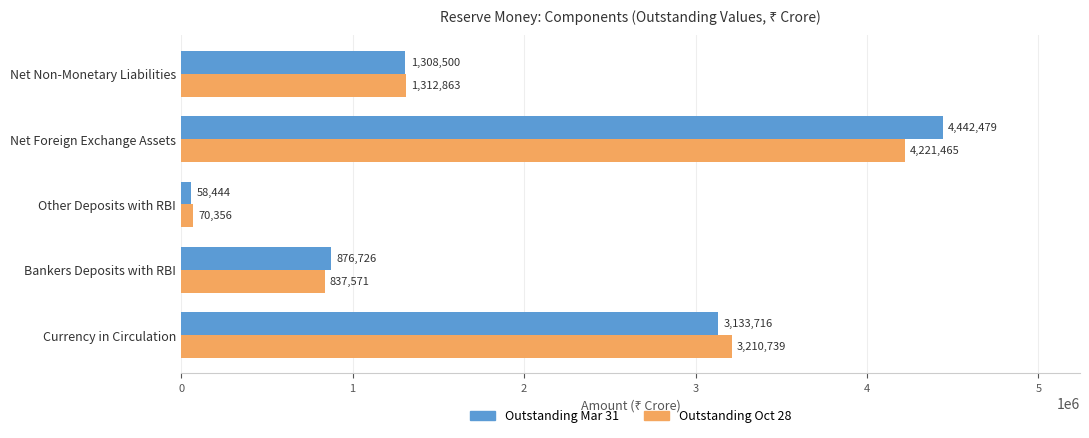

Is it true that Outstanding Mar 31 equals 2563942 at Net Foreign Exchange Assets?

False